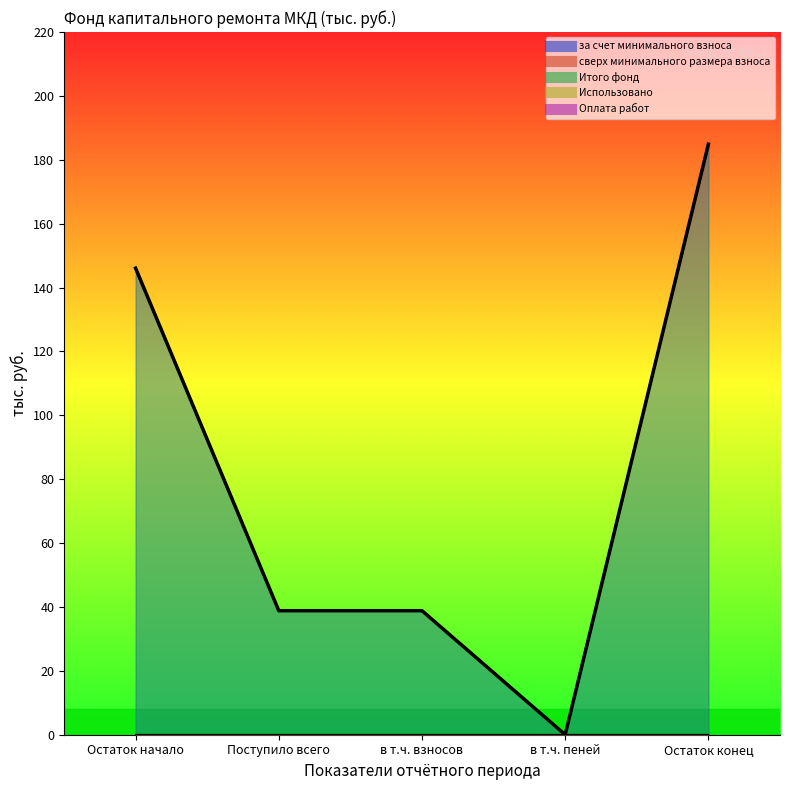

List the series in order of their peak value, lowest first.

сверх минимального размера взноса, Использовано, Оплата работ, за счет минимального взноса, Итого фонд